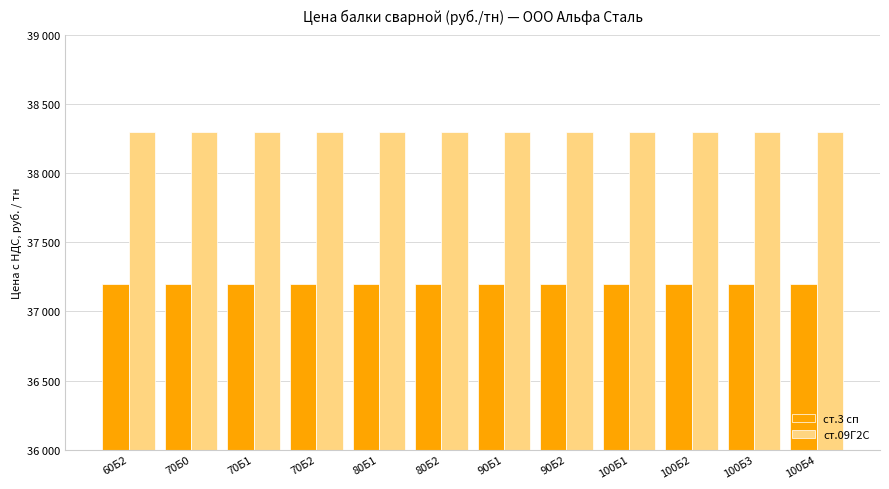

Is the value of ст.09Г2С at 100Б3 greater than the value of ст.3 сп at 90Б2?

Yes